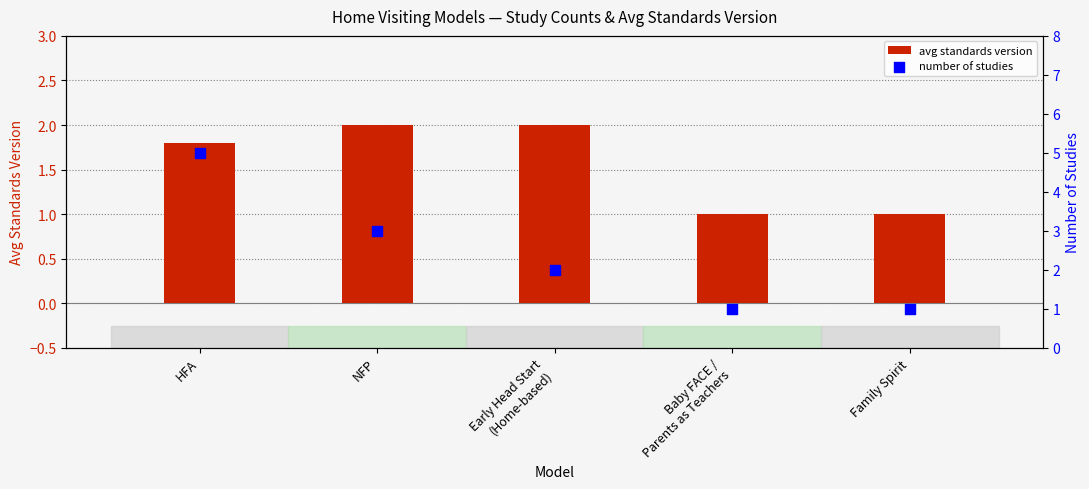

What is the total value across all series at Baby FACE /
Parents as Teachers?

2.0